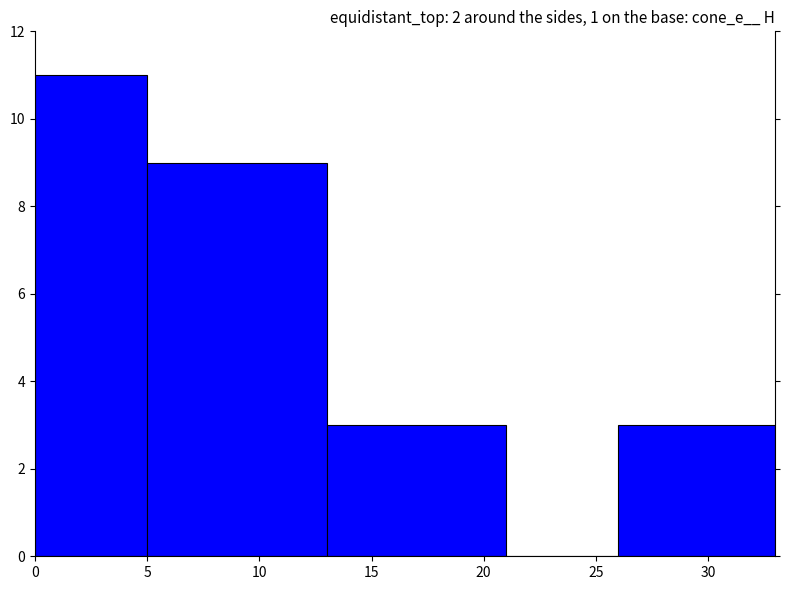

At which label is the value closest to 5?

2